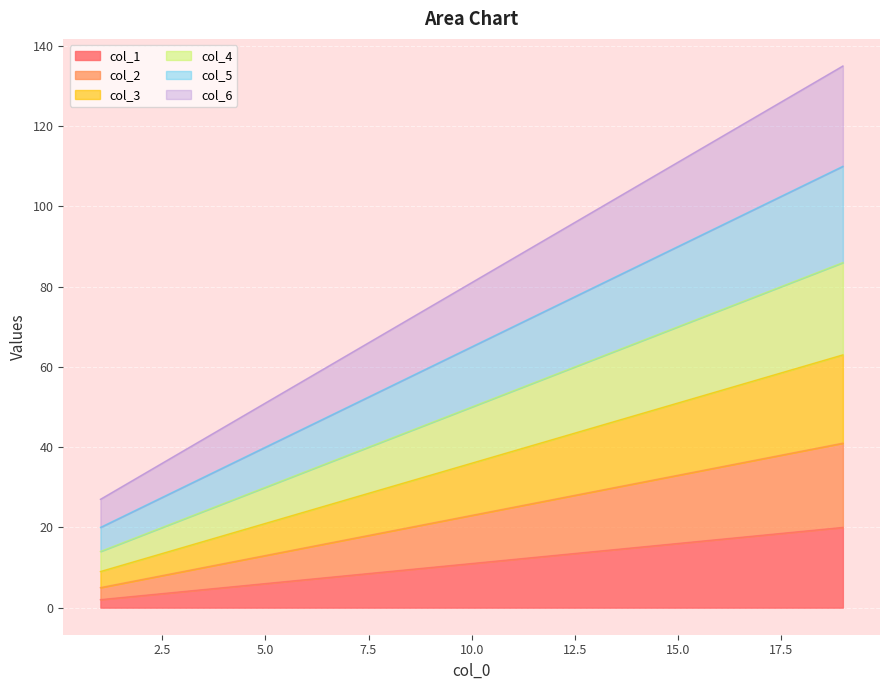

True or false: col_3 and col_5 intersect in this chart.

False